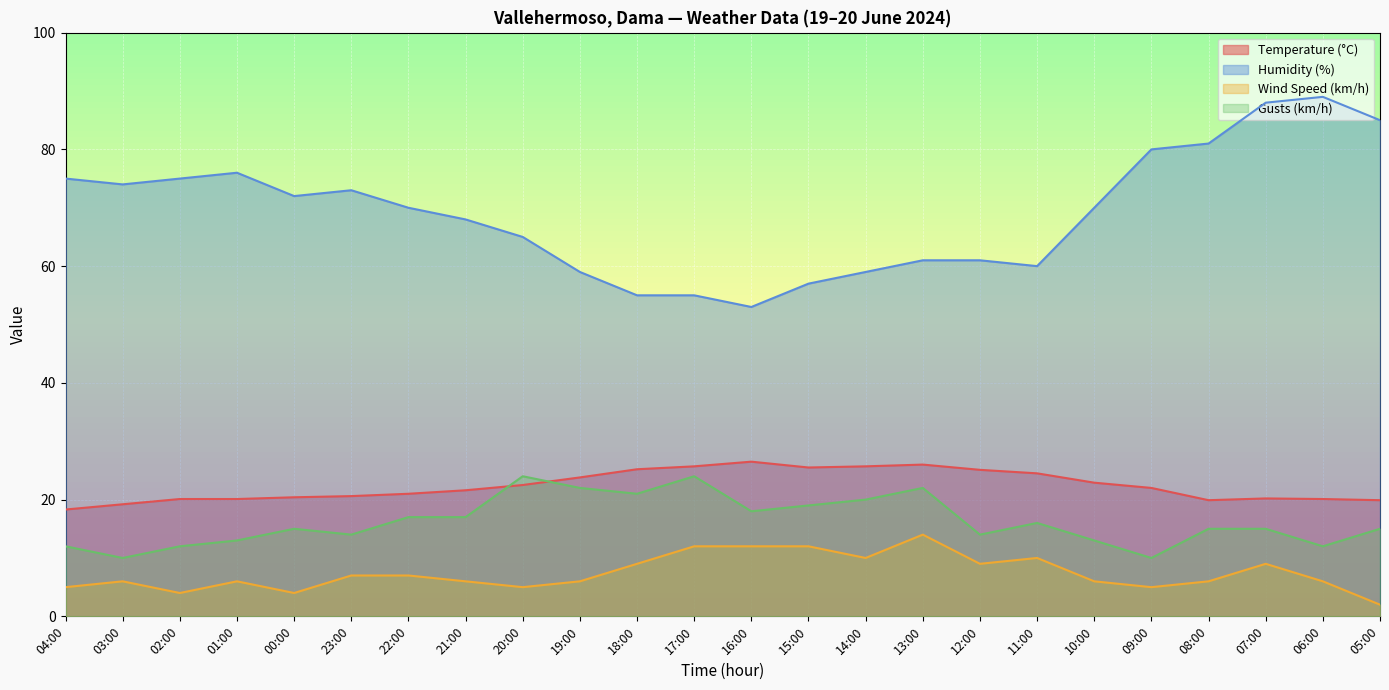

At 02:00, list the series in order from smallest to largest.

Wind Speed (km/h), Gusts (km/h), Temperature (°C), Humidity (%)